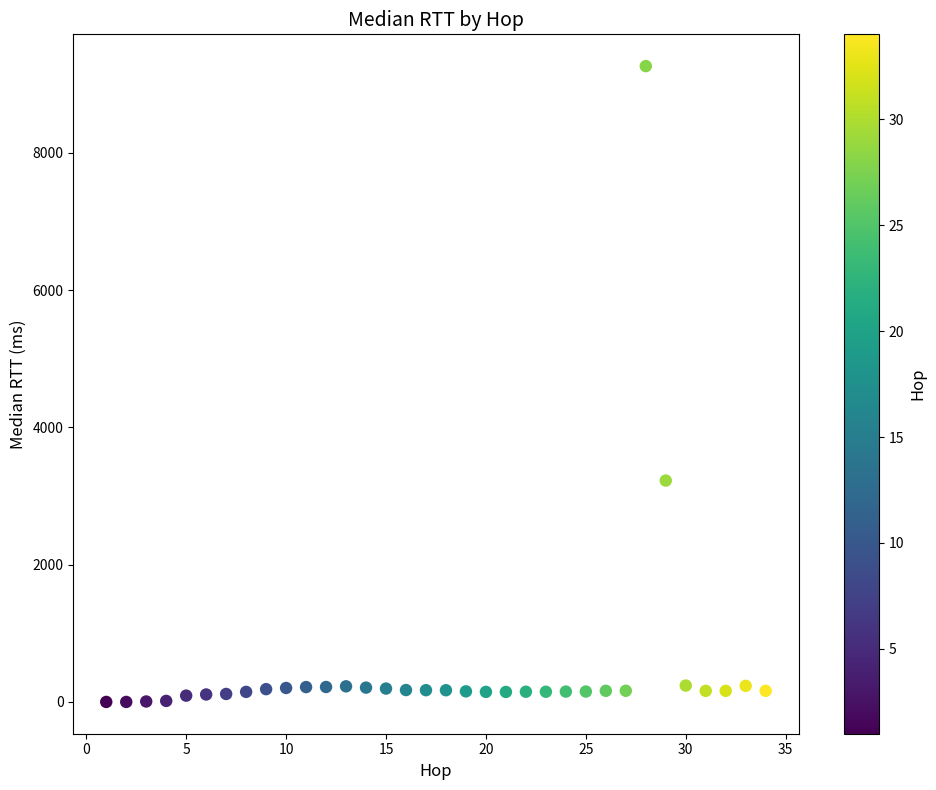

What is the range of Y values (max minus min)?

9261.5